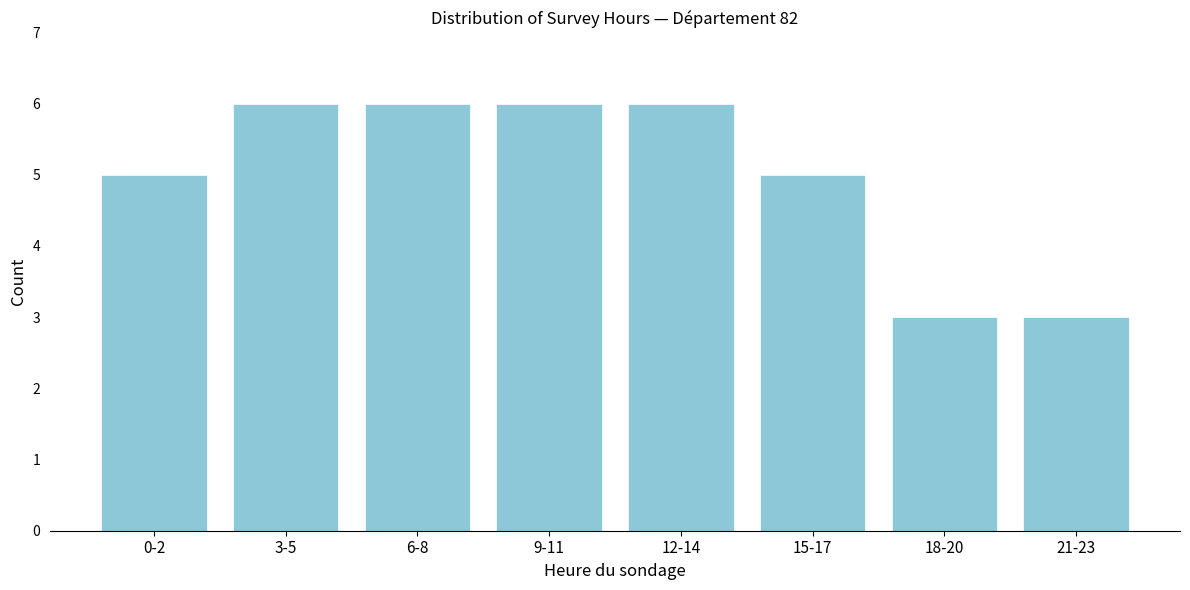

Reading right to left, transcribe all the data shown in this chart.

3	3	5	6	6	6	6	5